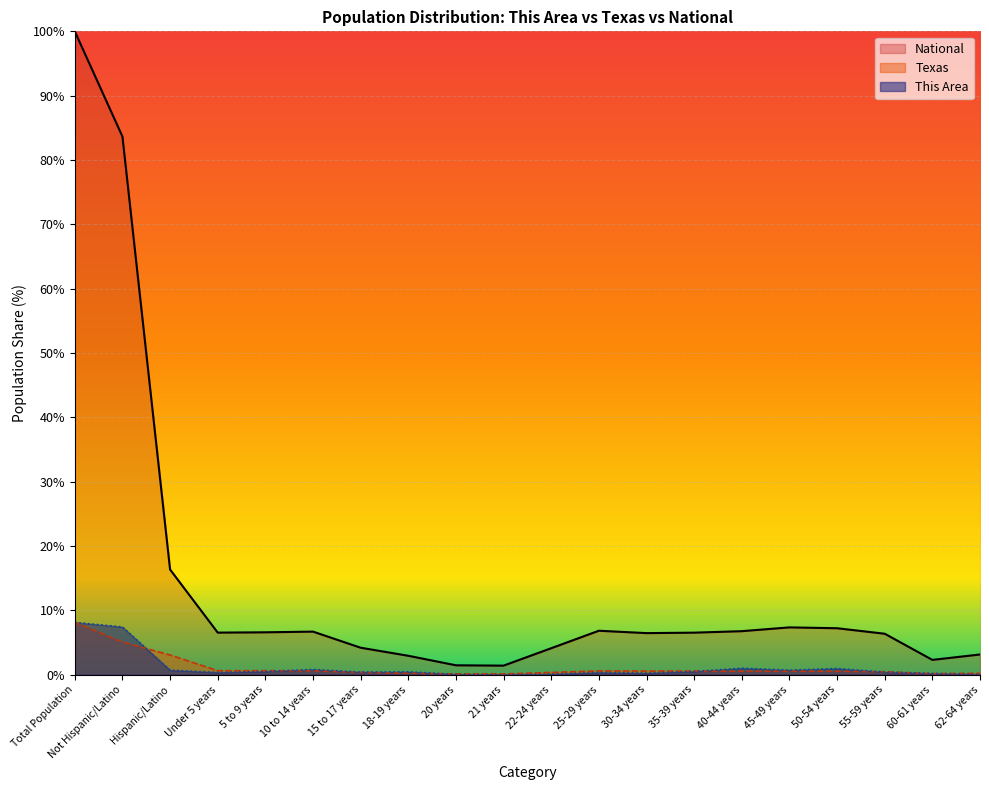

At which label does Texas reach its peak?

Total Population